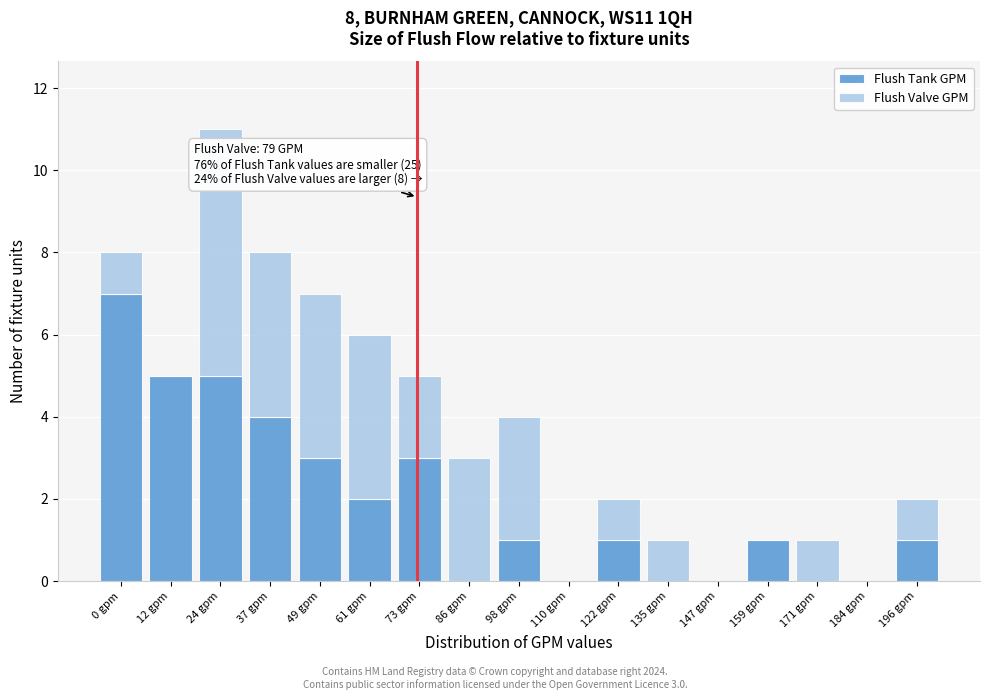

What is the highest value of the Flush Tank GPM series?

7